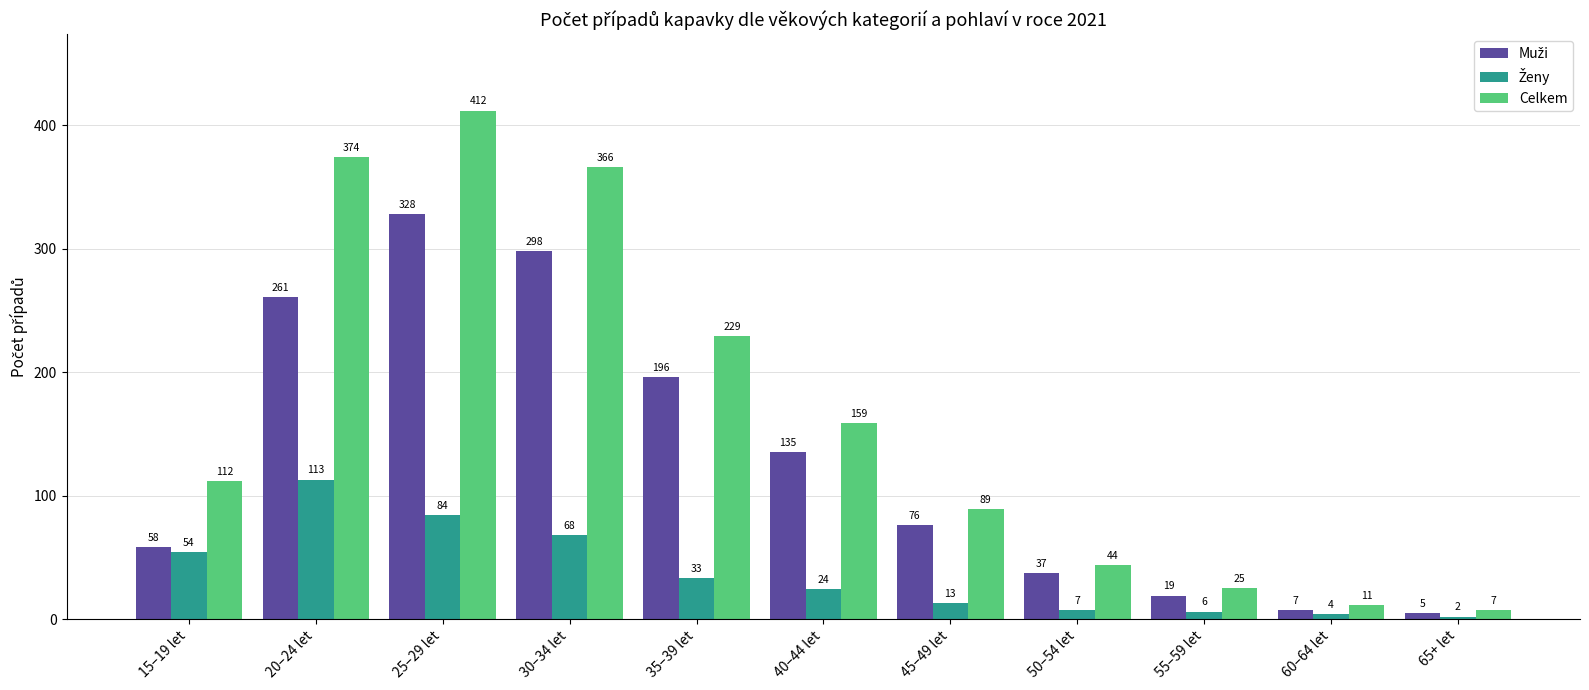

What is the spread (max minus min) of values at 30–34 let?

298